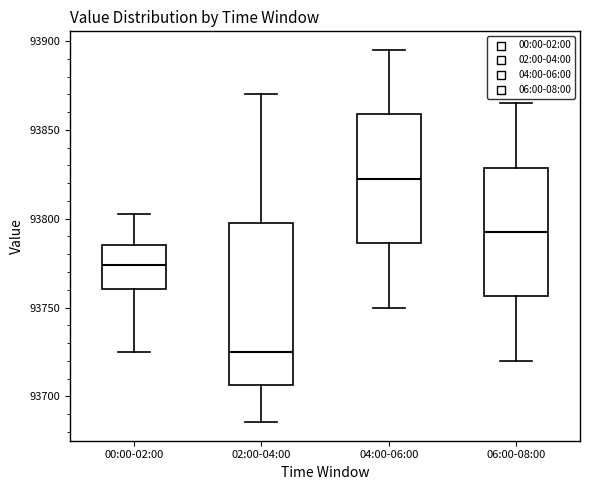

Reading left to right, transcribe this box plot: for each box, give where its median line is, the range the box spans, and where its two whiskers end, as read against the y-axis. The values are not printed on the chart, so give them approximately, as read against the axis.

00:00-02:00: median 93775, box 93760 to 93785, whiskers 93725 to 93800
02:00-04:00: median 93725, box 93705 to 93800, whiskers 93685 to 93870
04:00-06:00: median 93825, box 93785 to 93860, whiskers 93750 to 93895
06:00-08:00: median 93795, box 93755 to 93830, whiskers 93720 to 93865